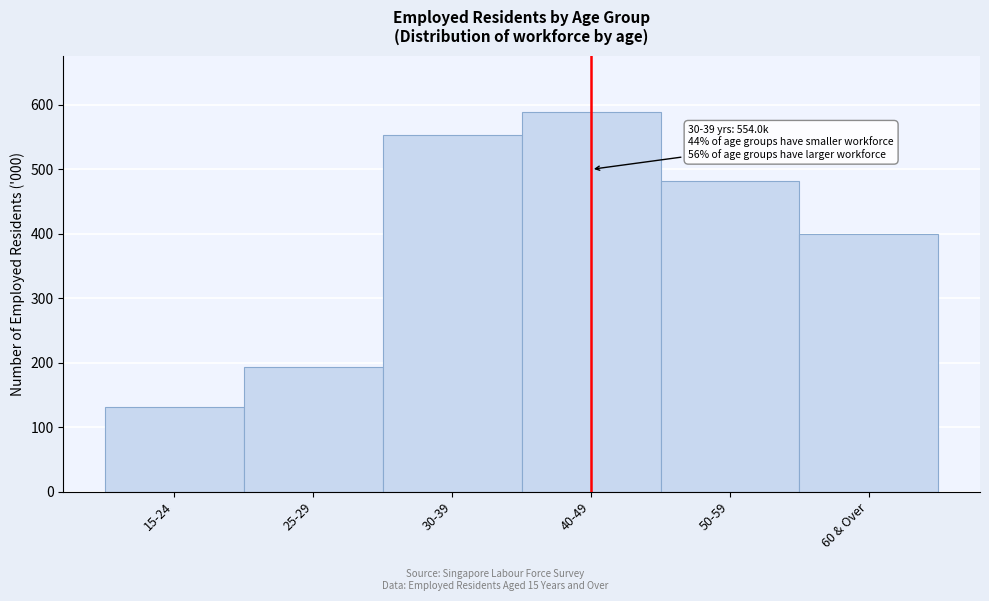

Reading left to right, transcribe all the data shown in this chart.

132.0	193.0	554.0	588.4	482.6	400.5